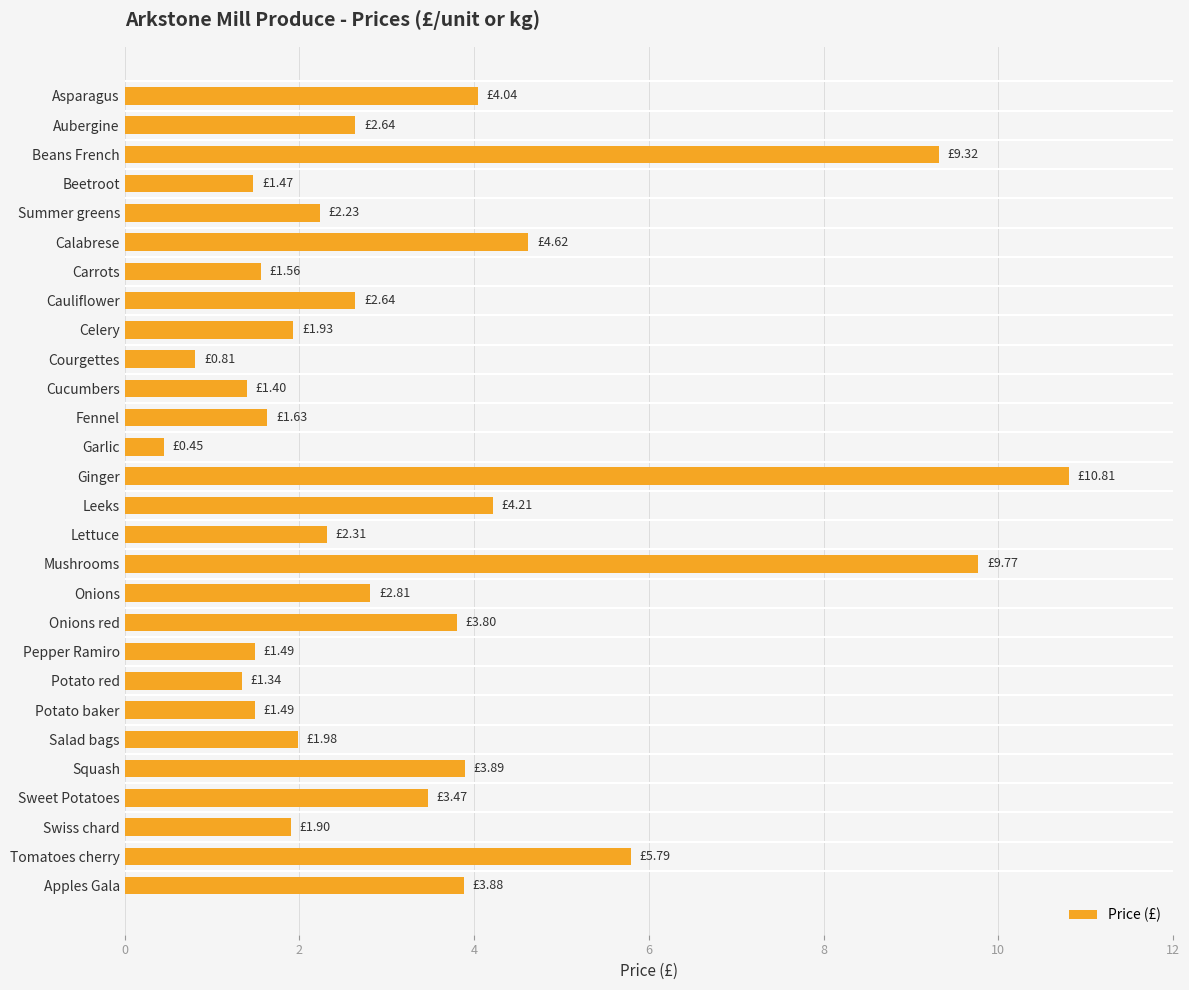

What is the maximum value shown in the chart?

10.8